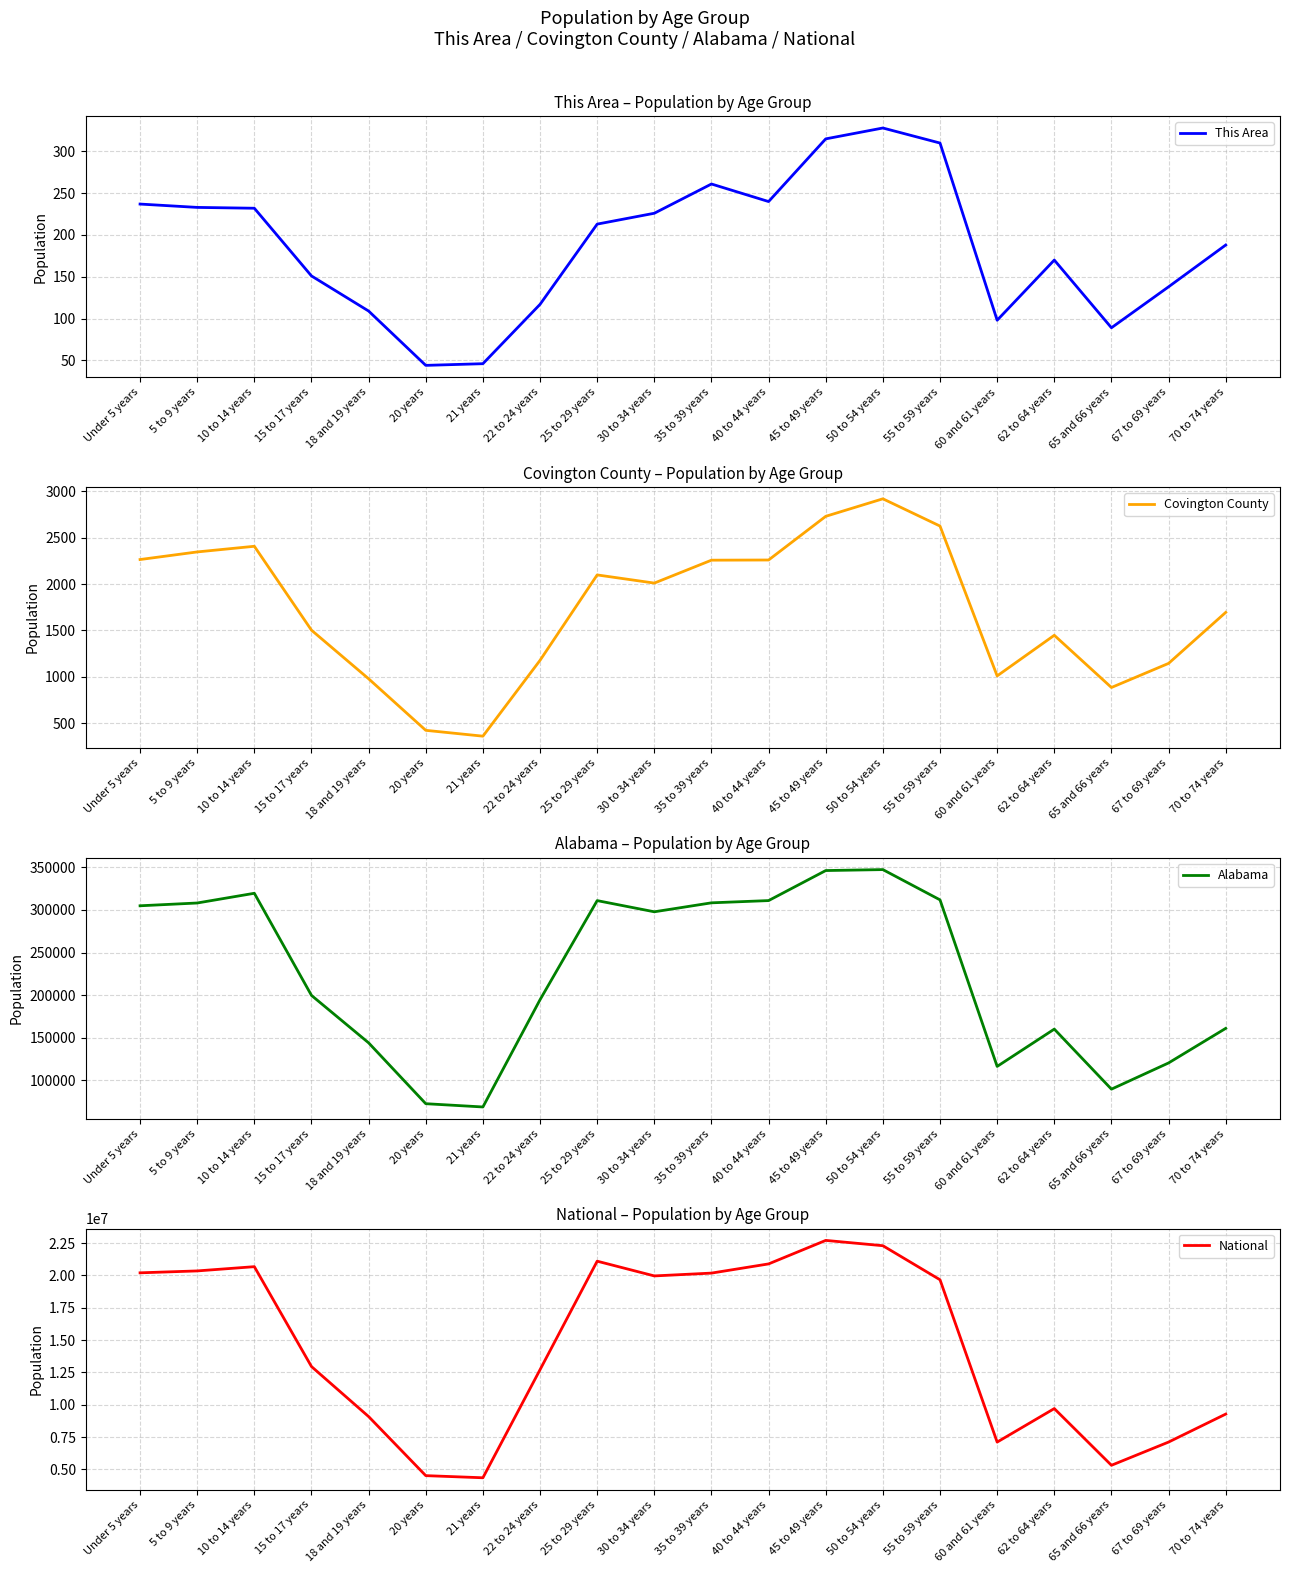

What is the label of the 2nd point from the left?

5 to 9 years